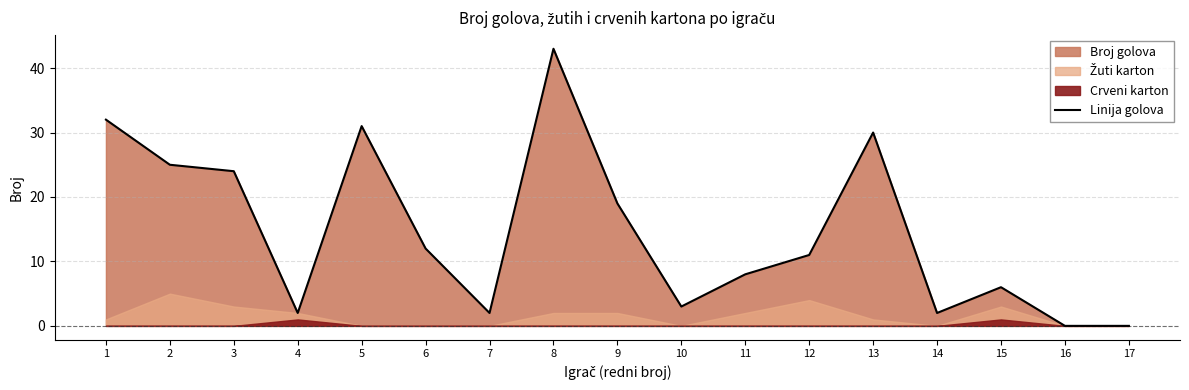

The chart shows a value of 29 at 8. True or false?

False